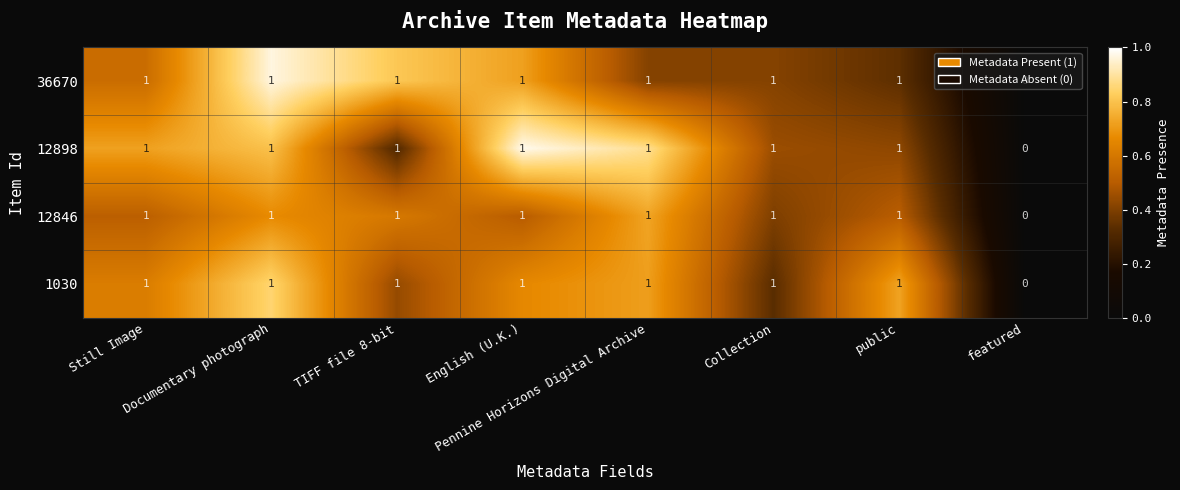

What is the maximum value shown in the chart?

1